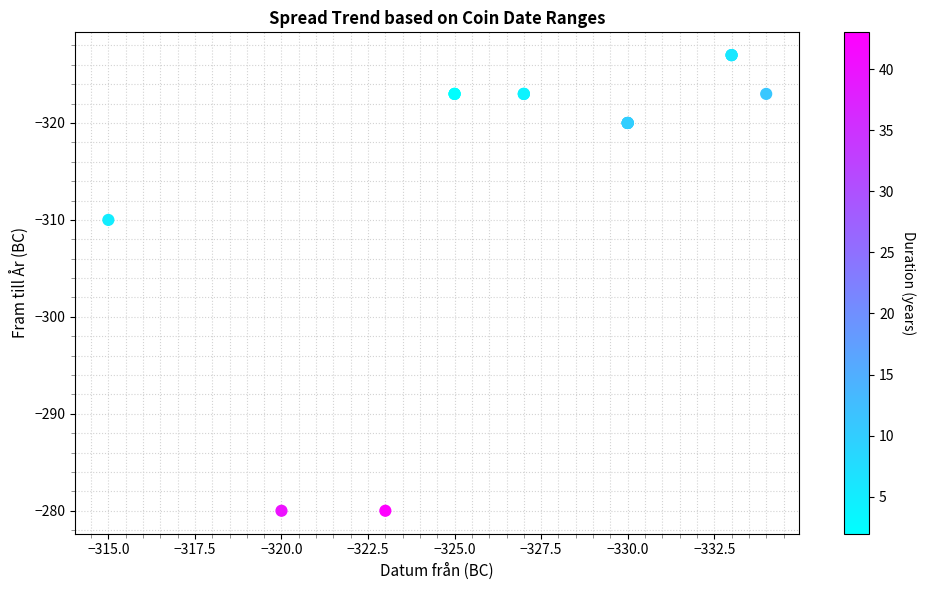

What Y value in the scatter plot is closest to -303?

-310